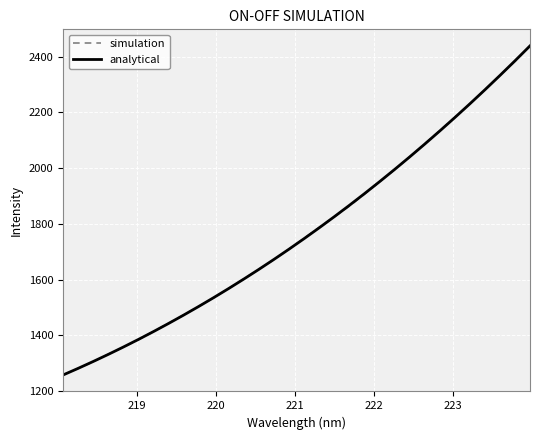

How many values in the simulation series are below 1748?

16